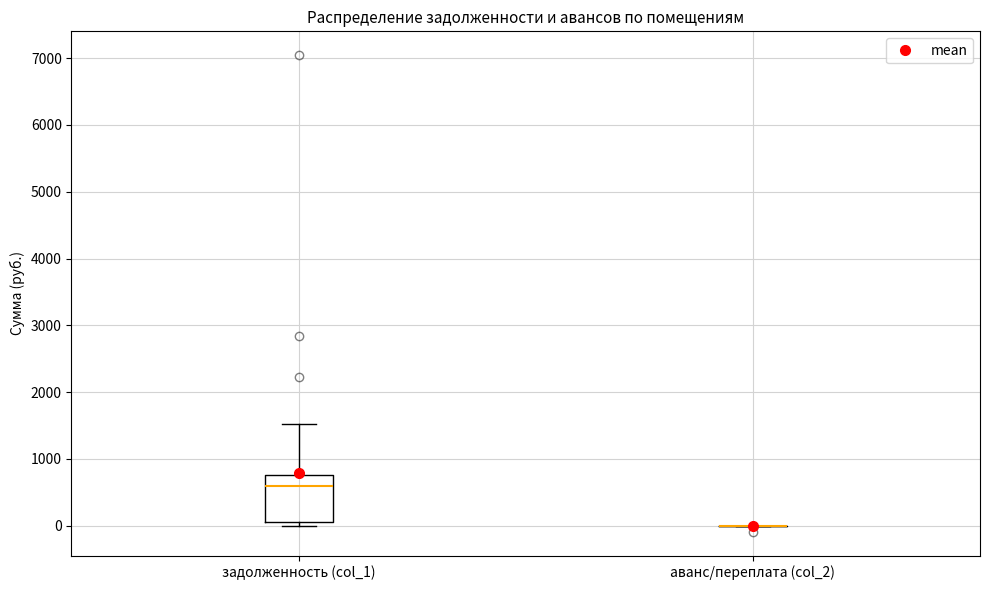

Where does the upper whisker of the box for задолженность (col_1) end on the y-axis? The values are not printed on the chart, so give them approximately, as read against the axis.

1500